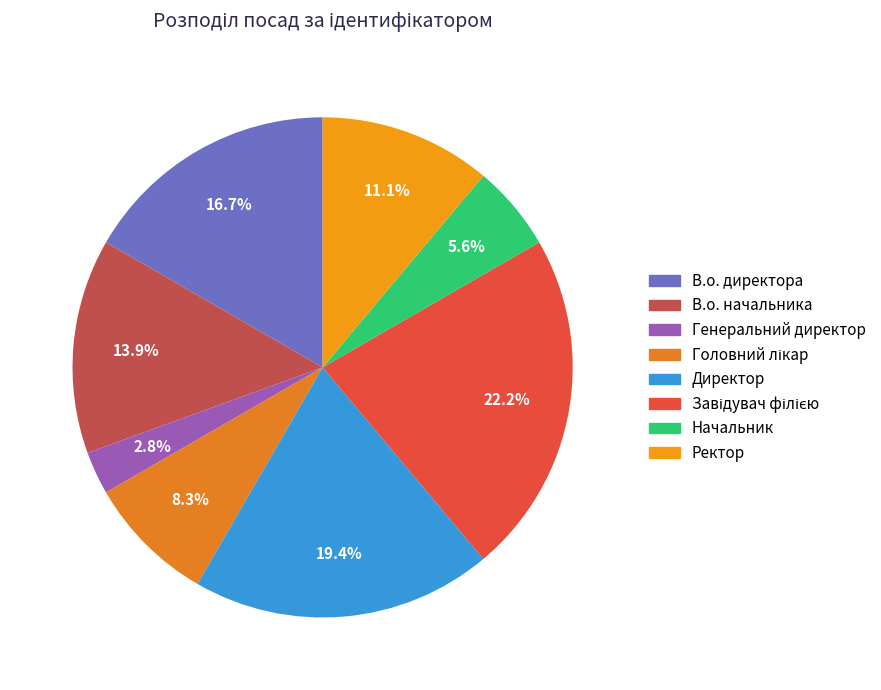

Is there any slice that represents more than half of the pie?

No